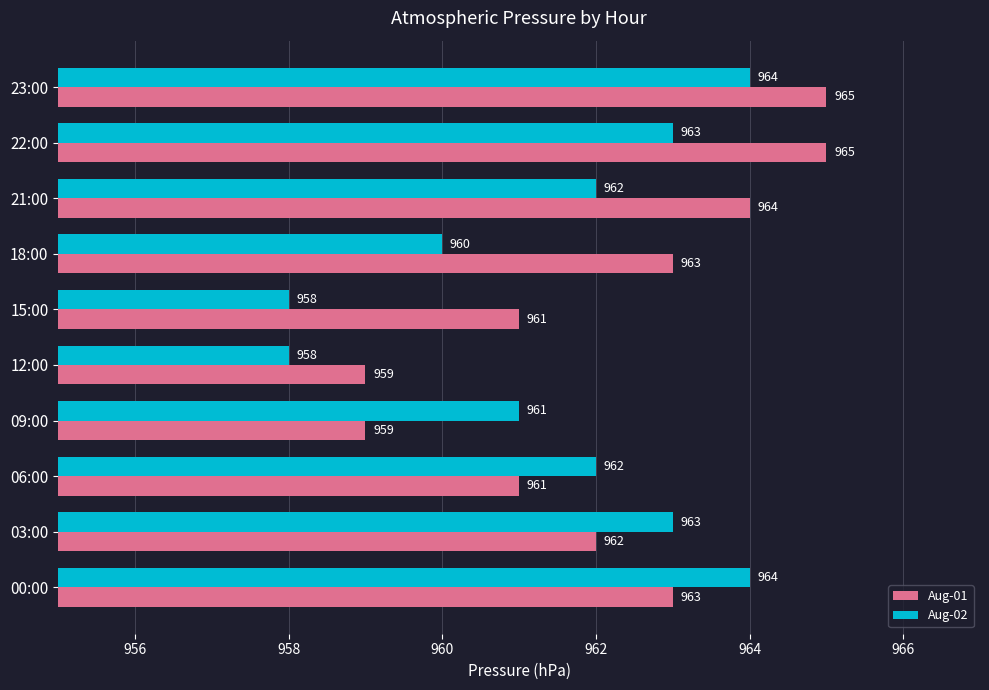

Which series has the largest total across all categories?

Aug-01